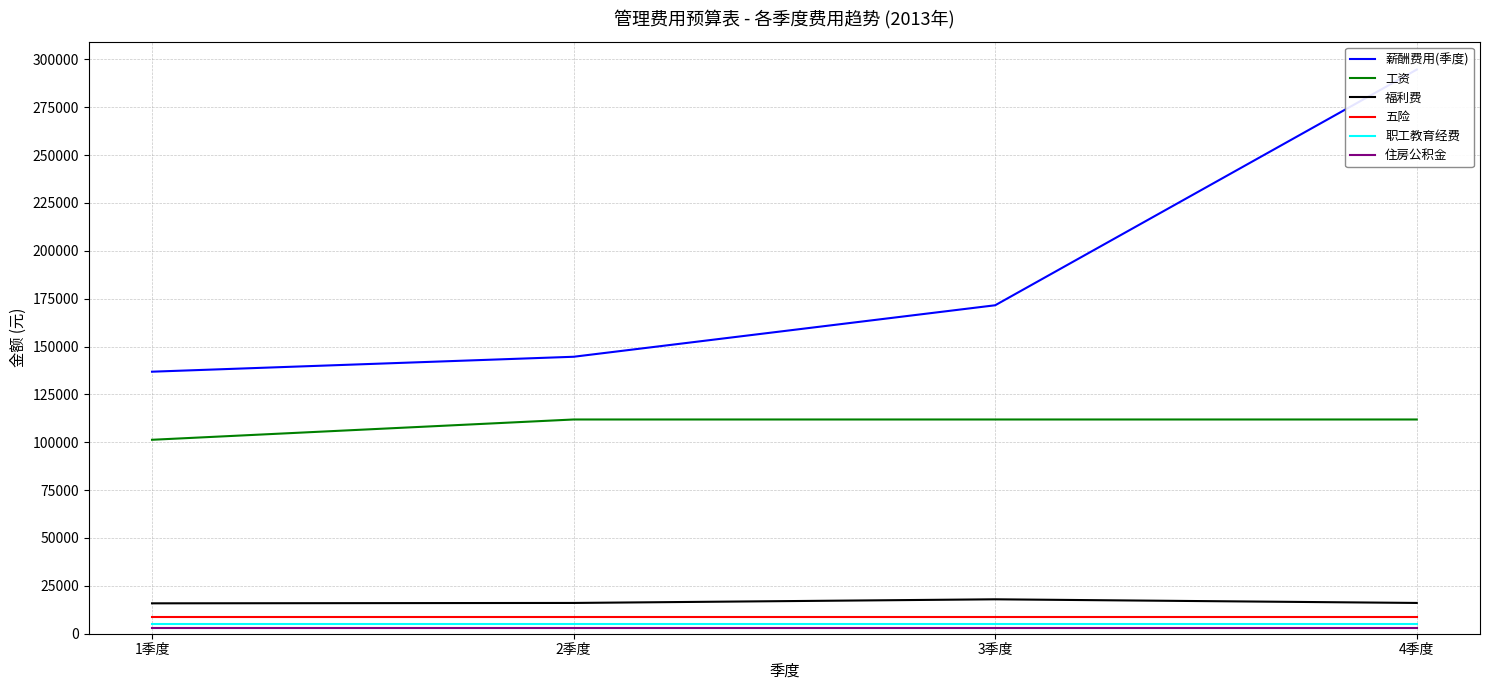

Is this an area chart (filled region under the line)?

No